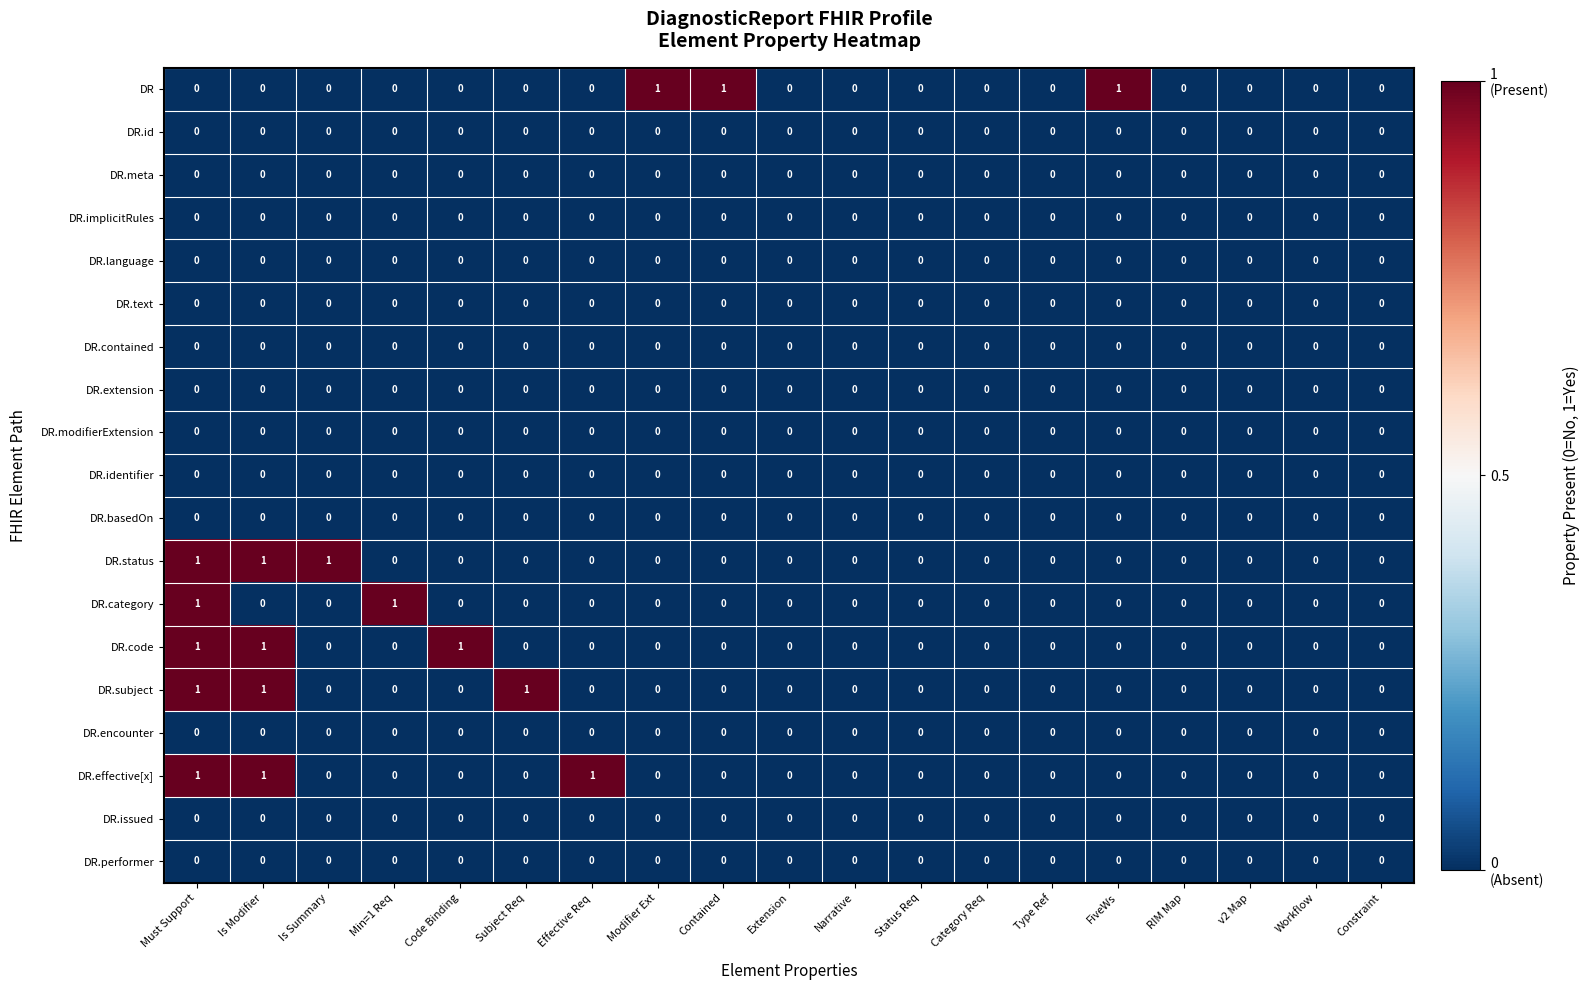

Between Effective Req and v2 Map, which series saw the biggest shift?

DR.effective[x]